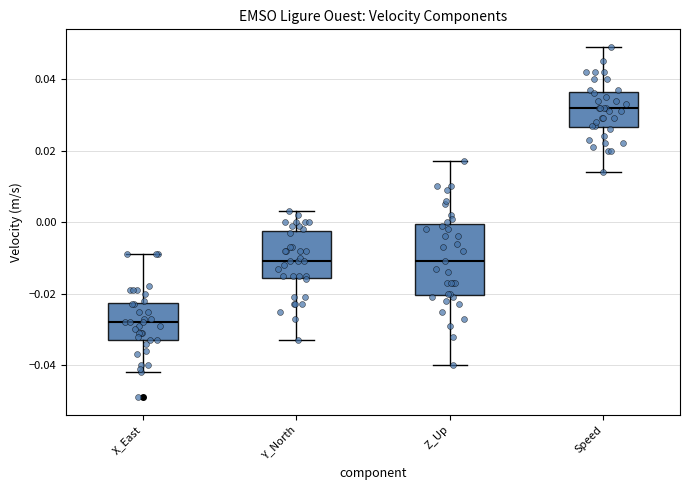

Which box has the highest median line?

Speed